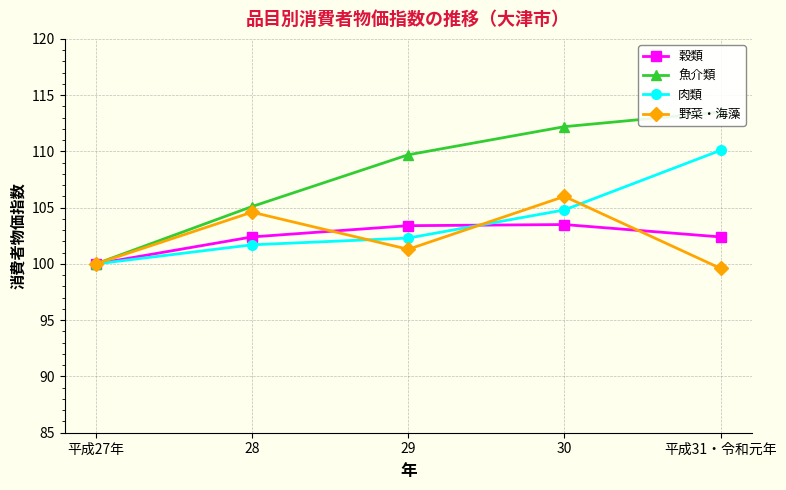

At which category is the sum across all series the highest?

30